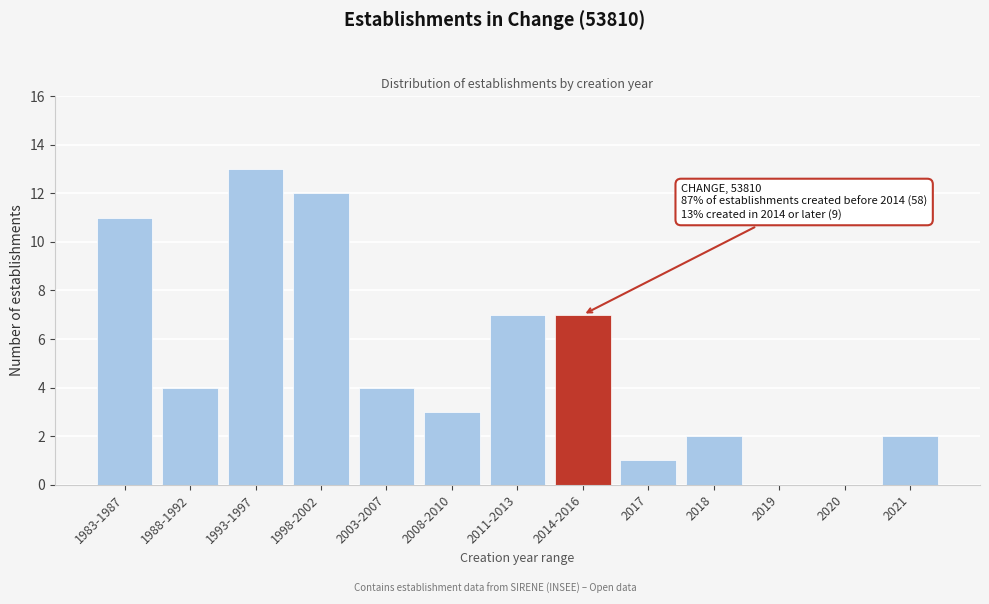

Reading left to right, transcribe all the data shown in this chart.

1983-1987=11	1988-1992=4	1993-1997=13	1998-2002=12	2003-2007=4	2008-2010=3	2011-2013=7	2014-2016=7	2017=1	2018=2	2019=0	2020=0	2021=2